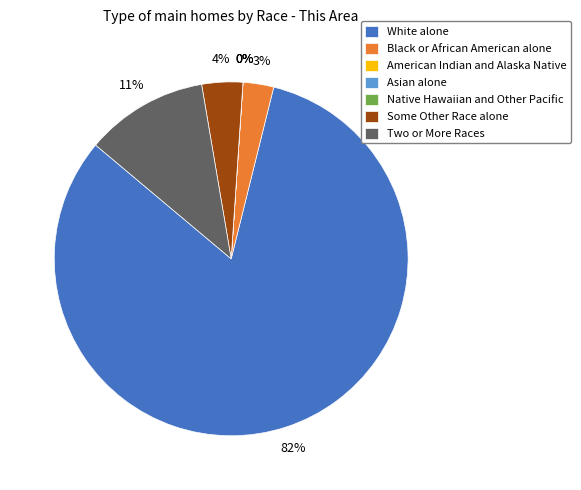

True or false: Black or African American alone accounts for 1% of the total.

False